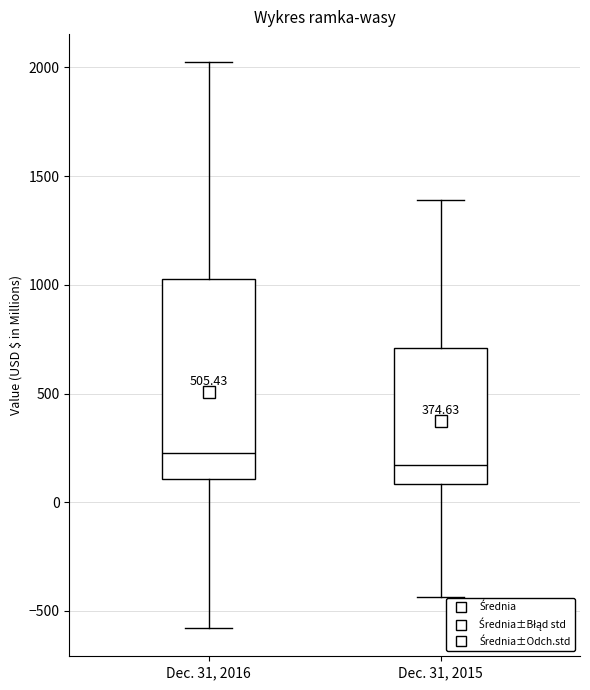

Reading left to right, transcribe this box plot: for each box, give where its median line is, the range the box spans, and where its two whiskers end, as read against the y-axis. The values are not printed on the chart, so give them approximately, as read against the axis.

Dec. 31, 2016: median 250, box 100 to 1050, whiskers -600 to 2000
Dec. 31, 2015: median 150, box 100 to 700, whiskers -450 to 1400